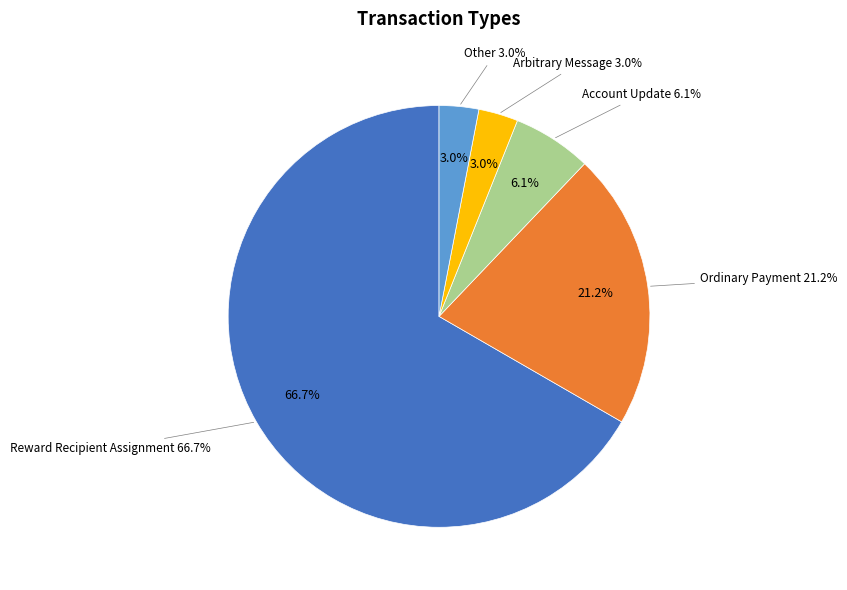

Which slice is the smallest?

Arbitrary Message